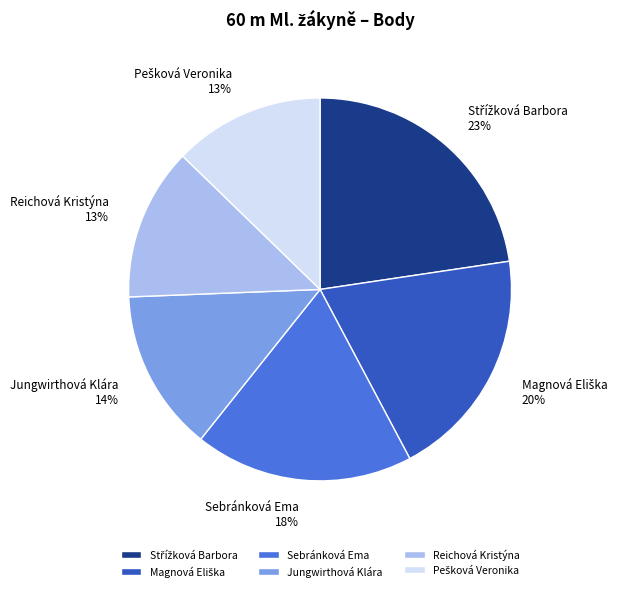

To the nearest percent, what percentage of the pie is Sebránková Ema?

18%